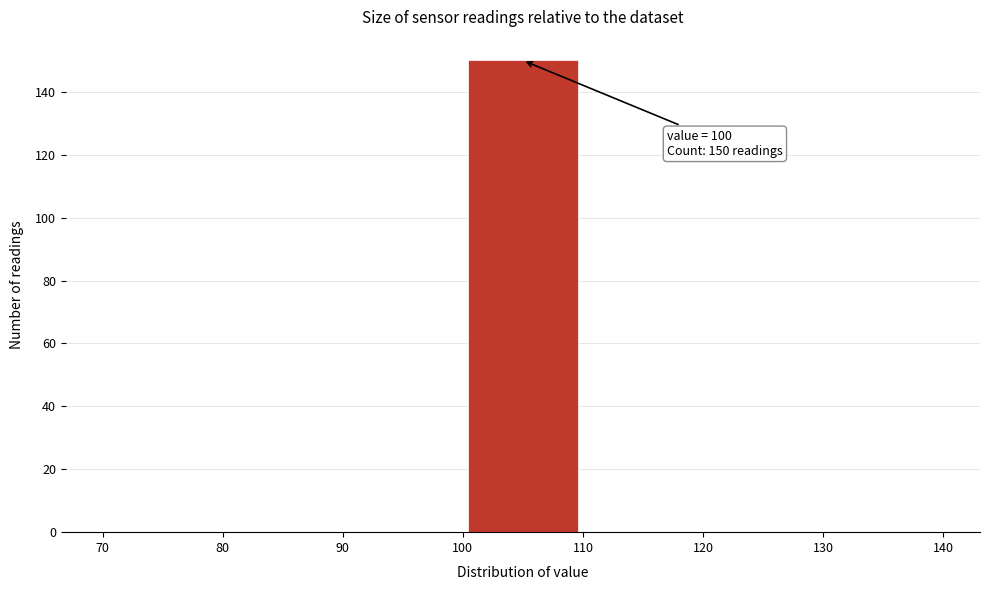

Over which range of the x-axis is the bar tallest?

100 to 110